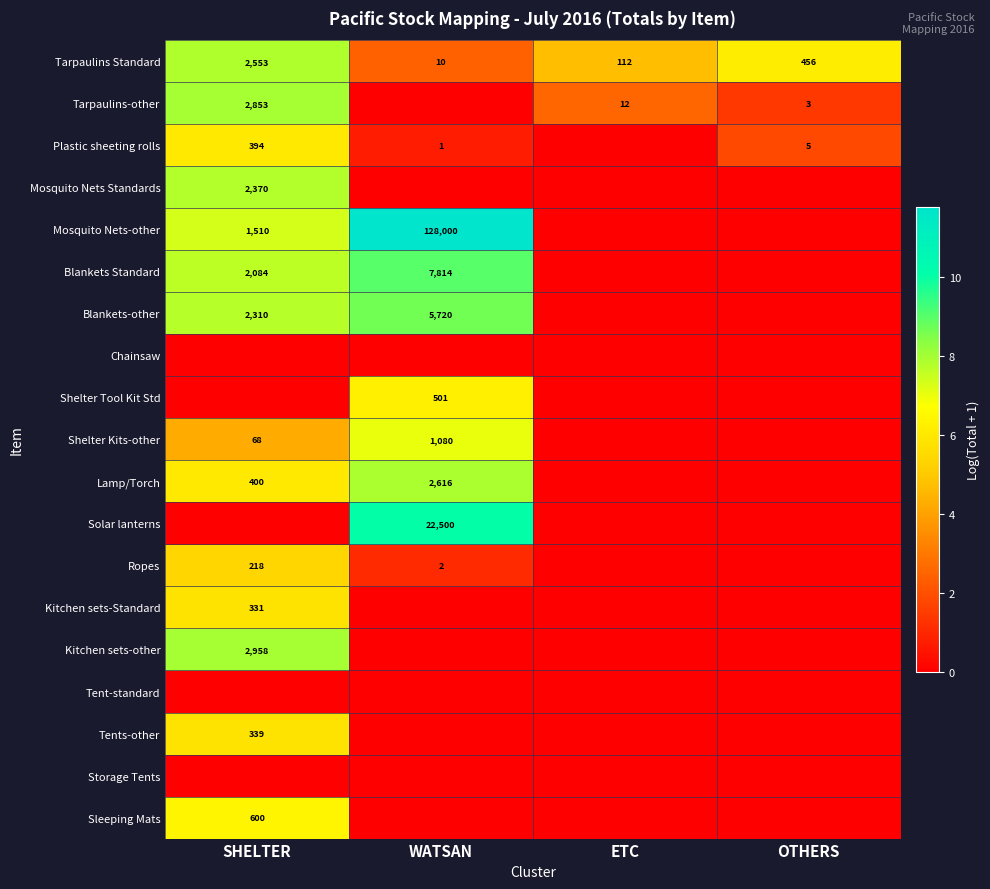

Which category has the lowest value across all series?

WATSAN